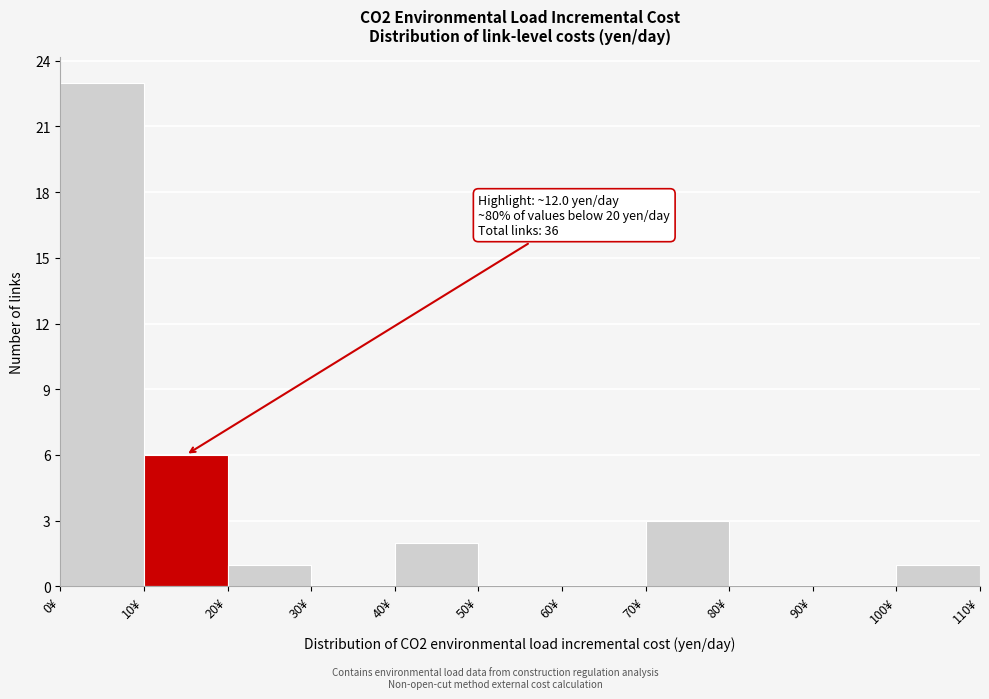

Over which range of the x-axis is the bar tallest?

0 to 10